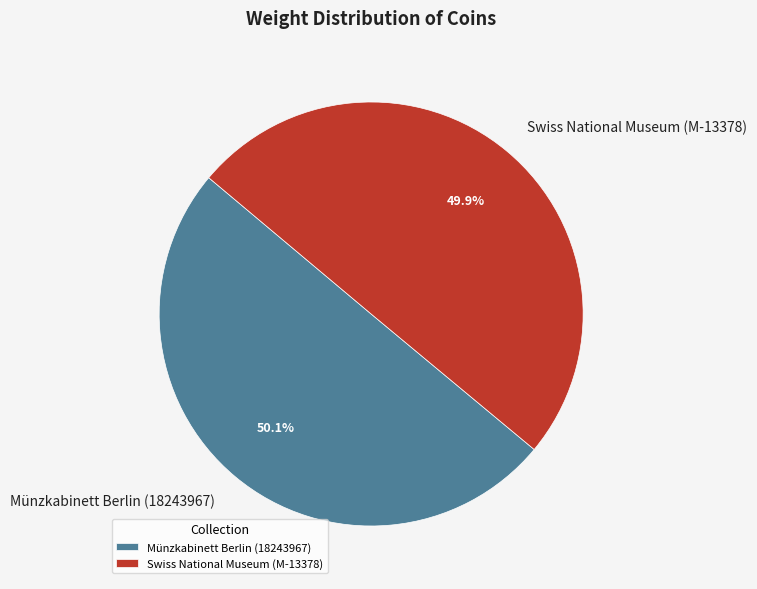

Is there any slice that represents more than half of the pie?

Yes